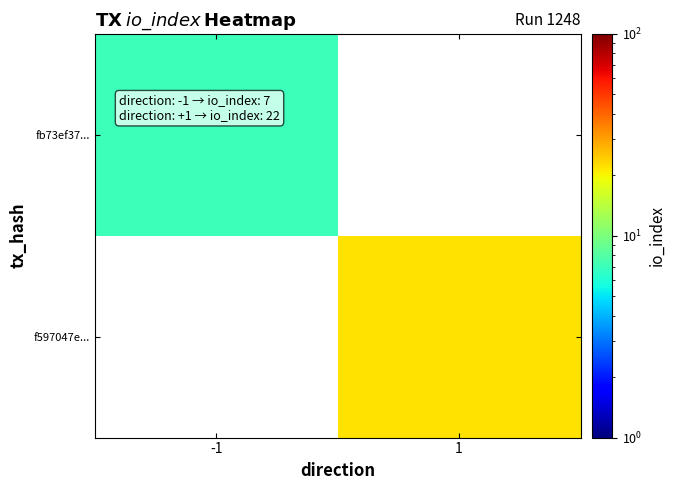

How many data points does each series have?

2